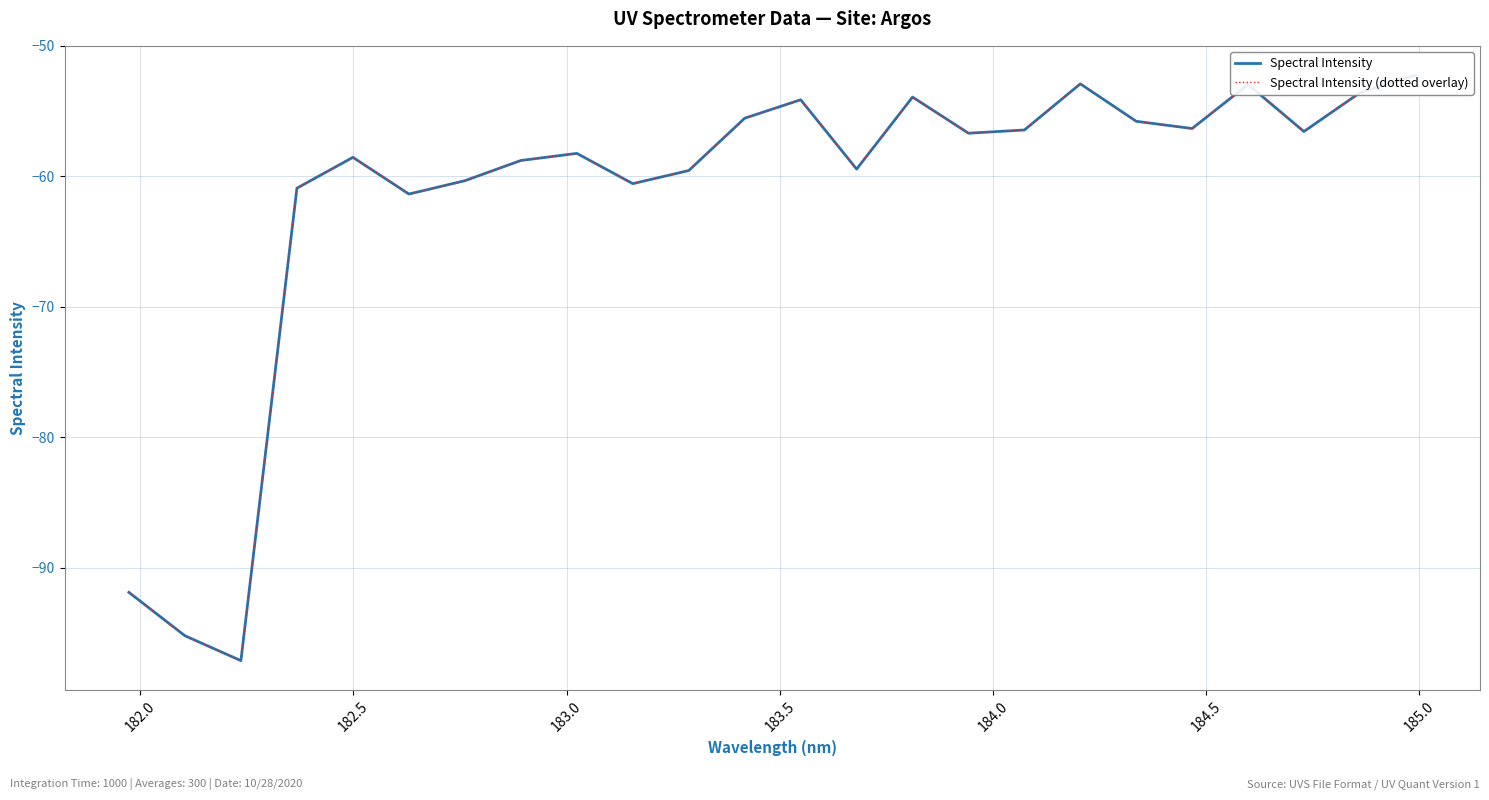

True or false: Spectral Intensity and Spectral Intensity (dotted overlay) cross at least once.

False